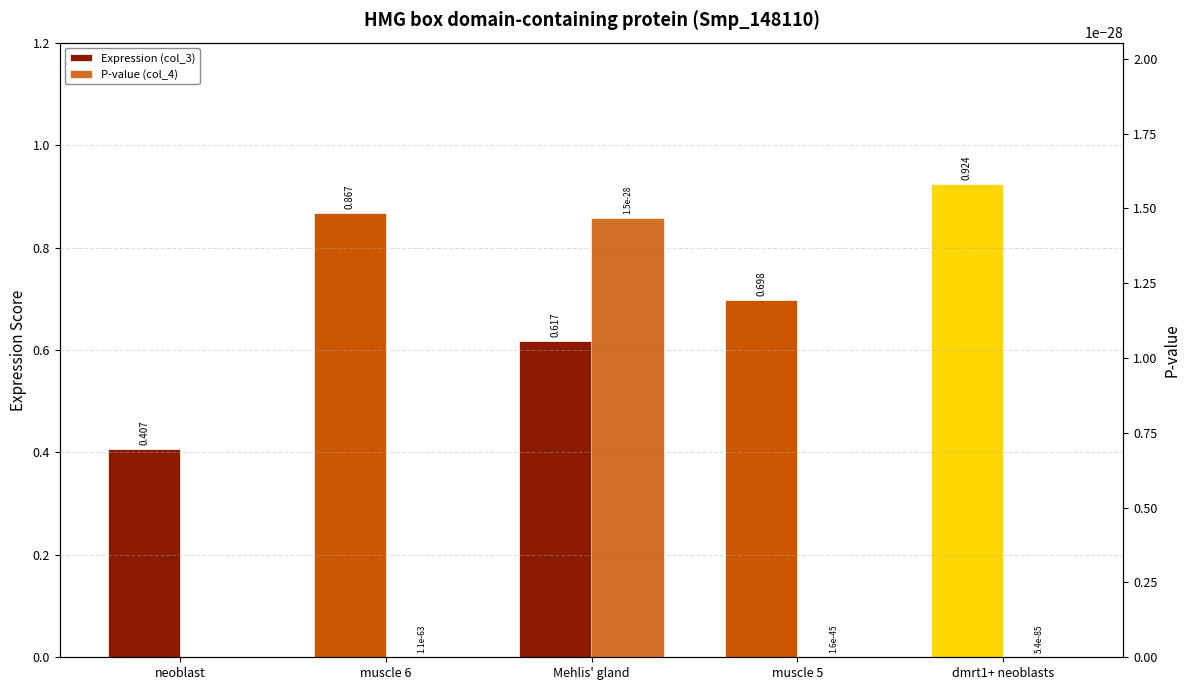

What value does the Expression (col_3) series have at Mehlis' gland?

0.6